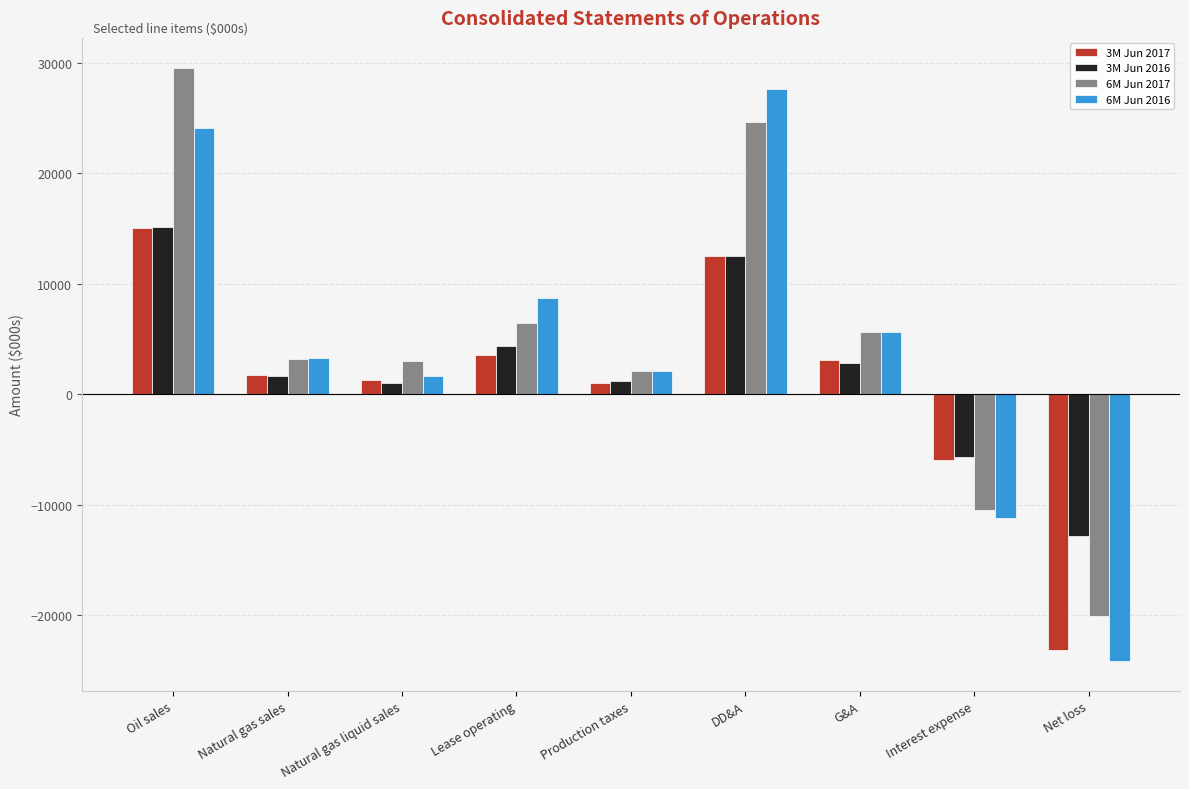

How many bars are there in total?

36